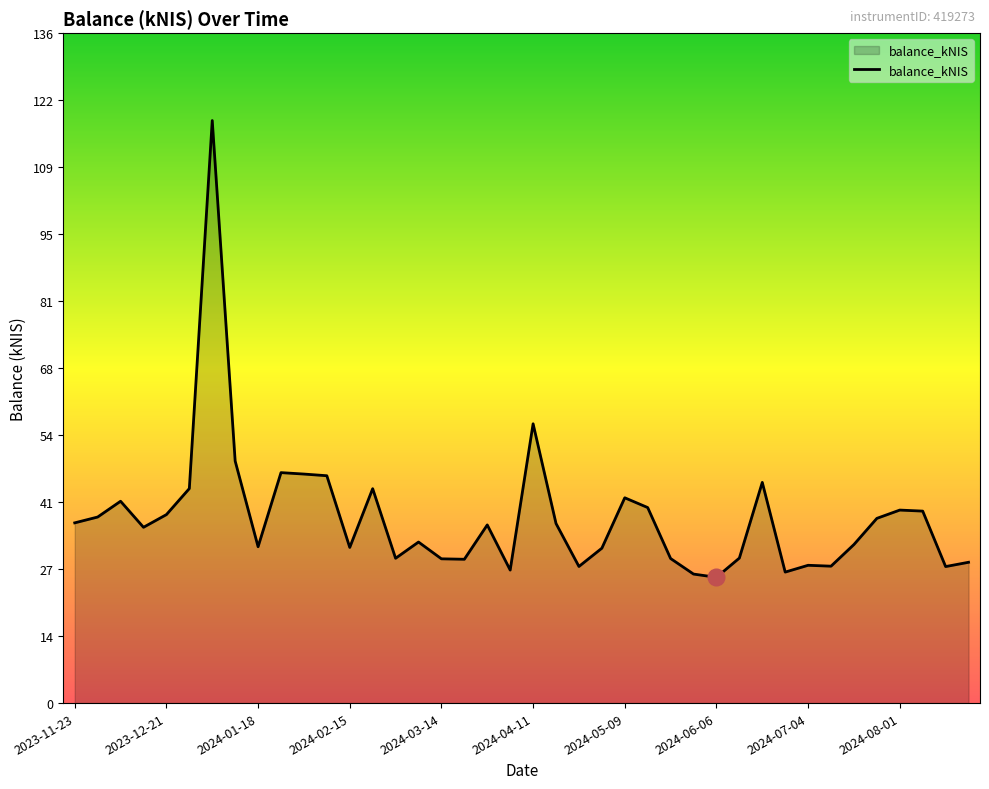

What is the maximum value shown in the chart?

118.1